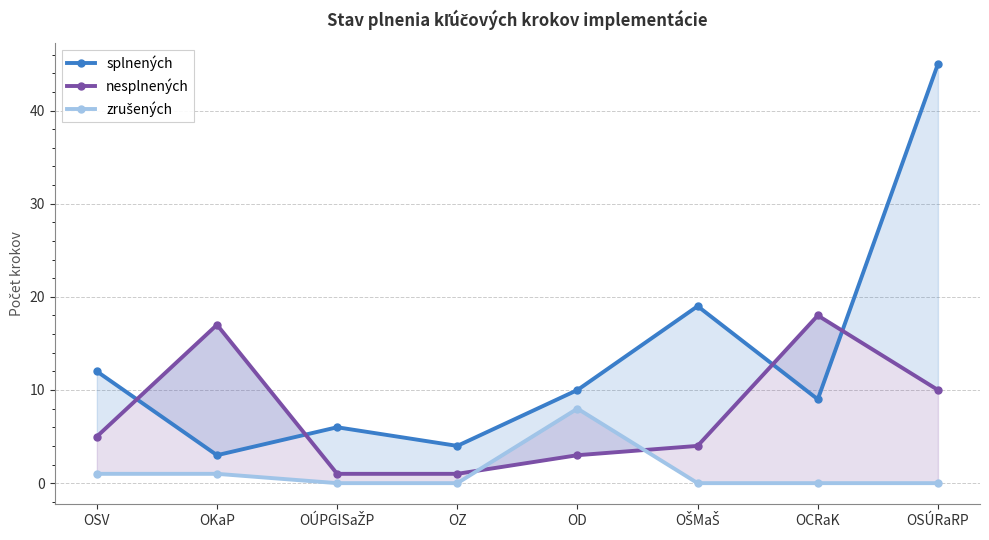

What is the spread (max minus min) of values at OÚPGISaŽP?

6